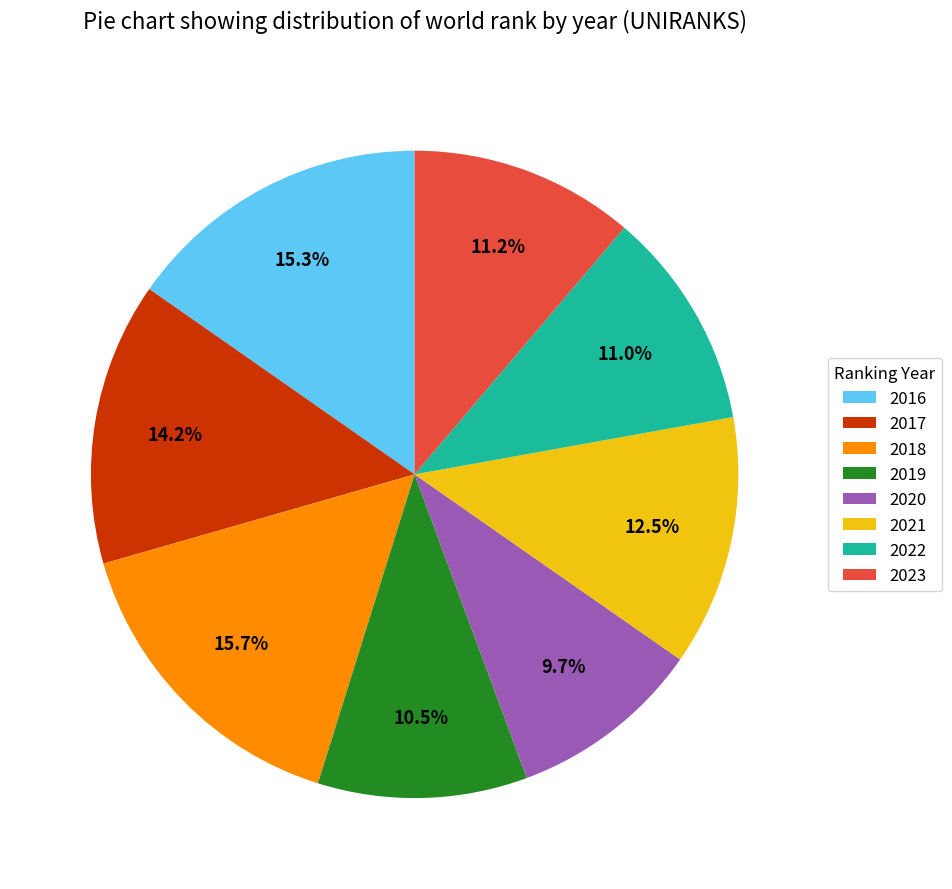

What is the ratio of the value at 2023 to the value at 2016?

0.7